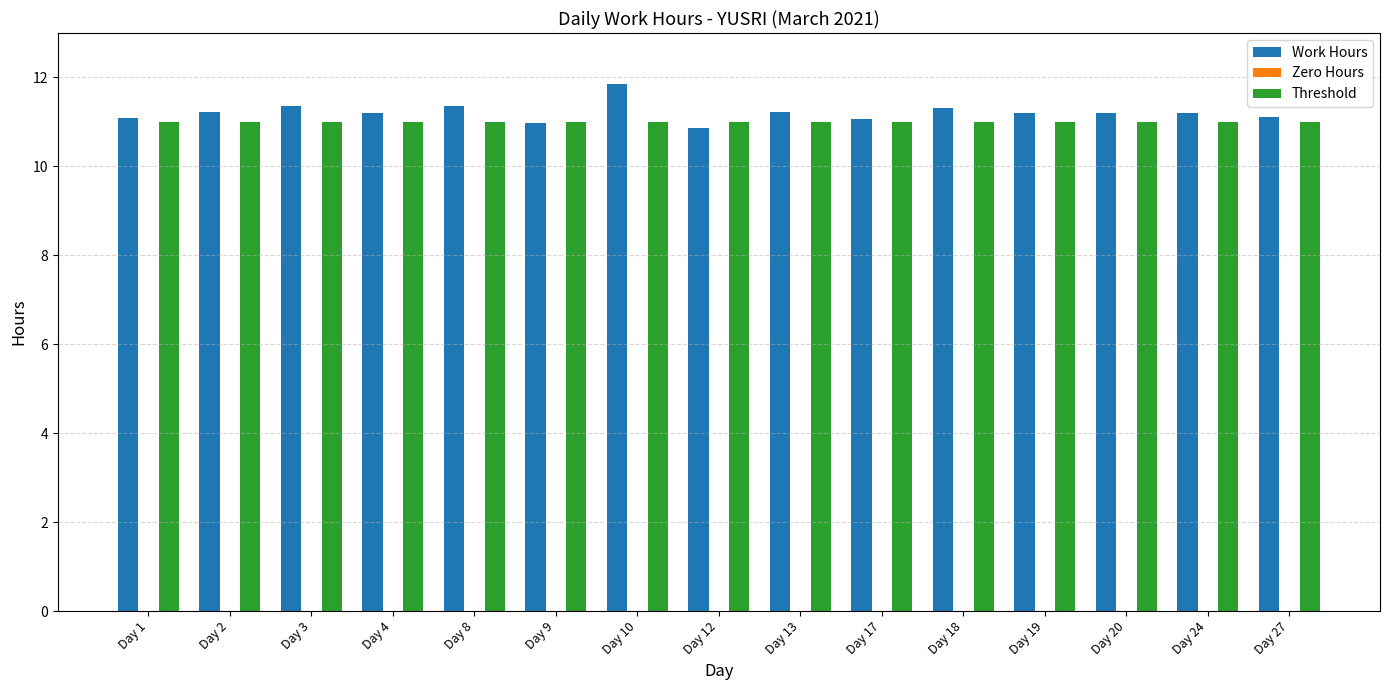

Which category has the highest value across all series?

Day 10